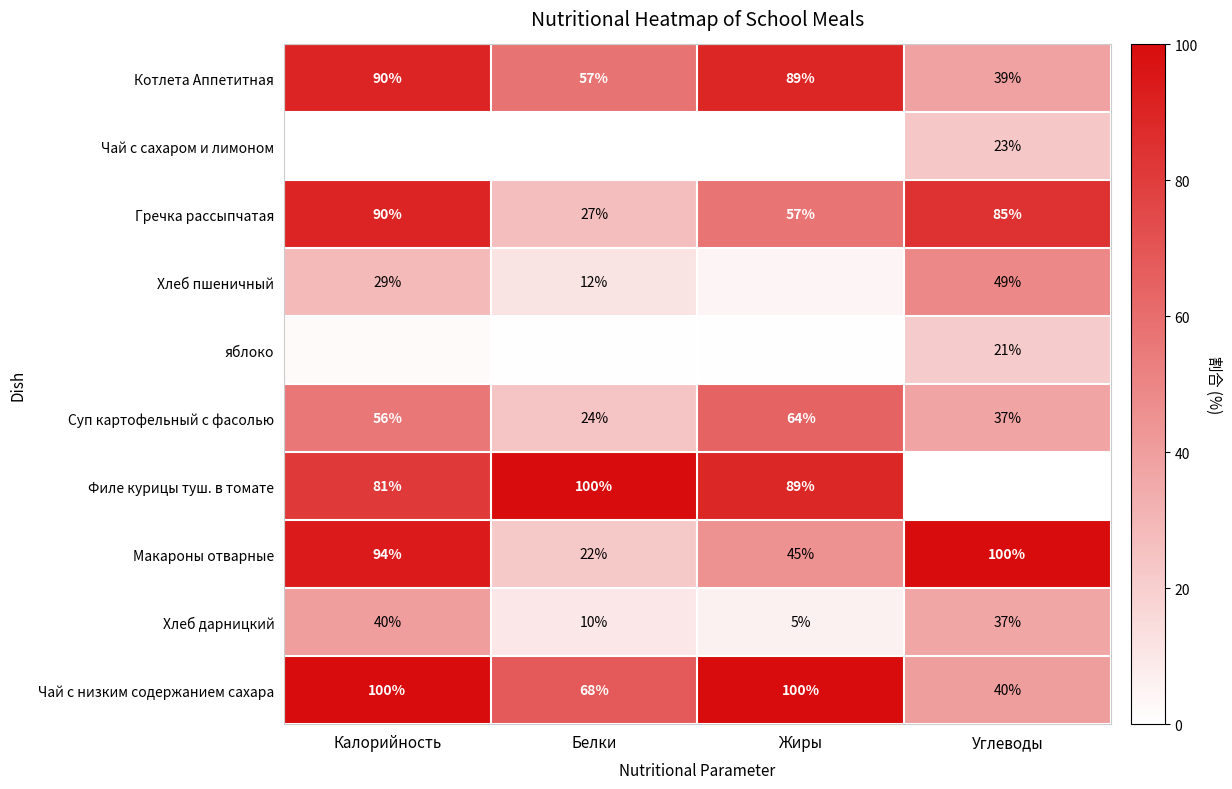

At which category is the sum across all series the highest?

Калорийность